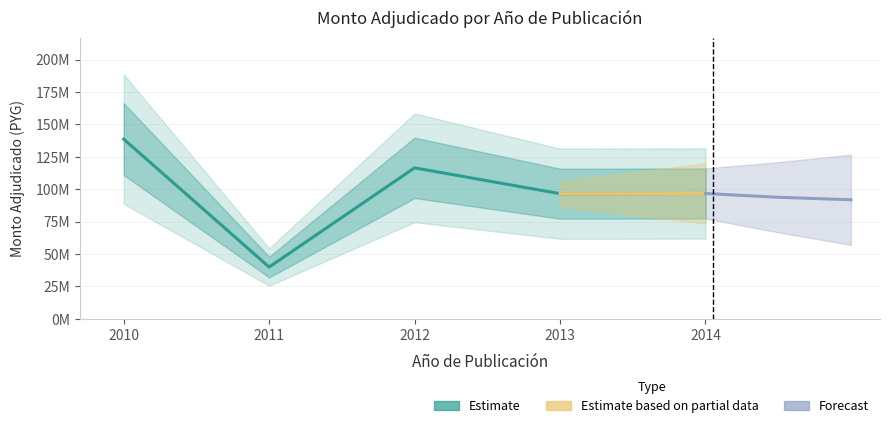

What is the minimum value shown in the chart?

39995820